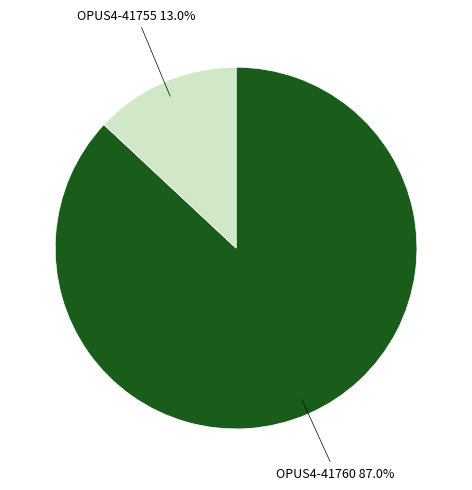

Is there any slice that represents more than half of the pie?

Yes